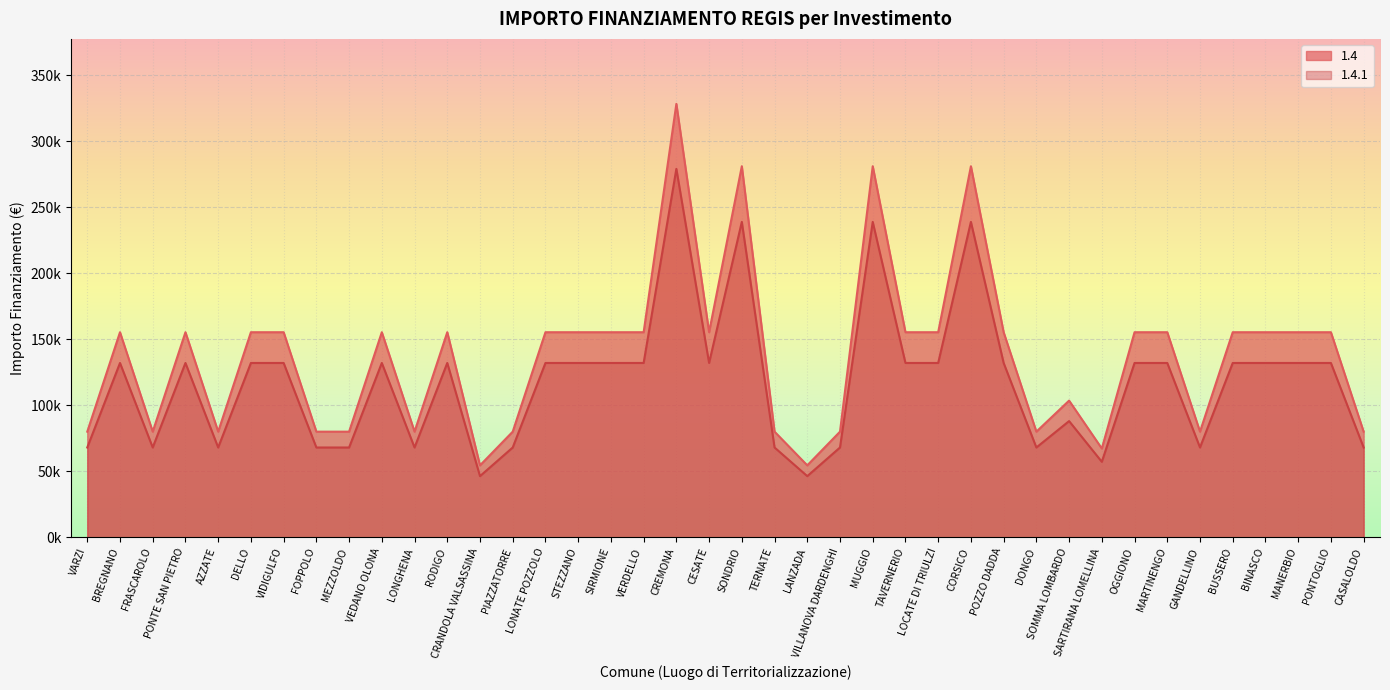

Between VARZI and BUSSERO, which series saw the biggest shift?

1.4